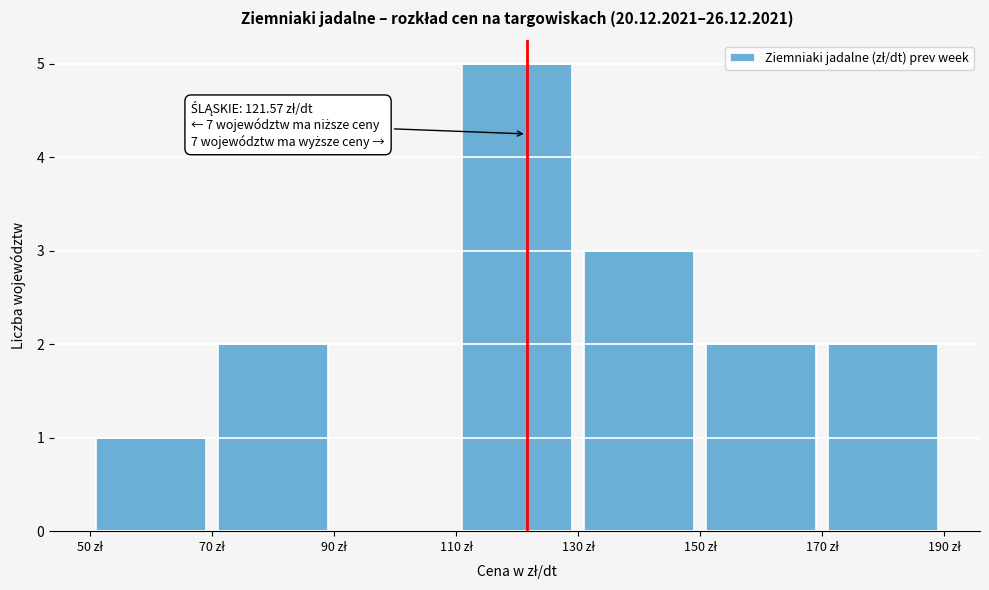

Over which range of the x-axis is the bar tallest?

110 to 130